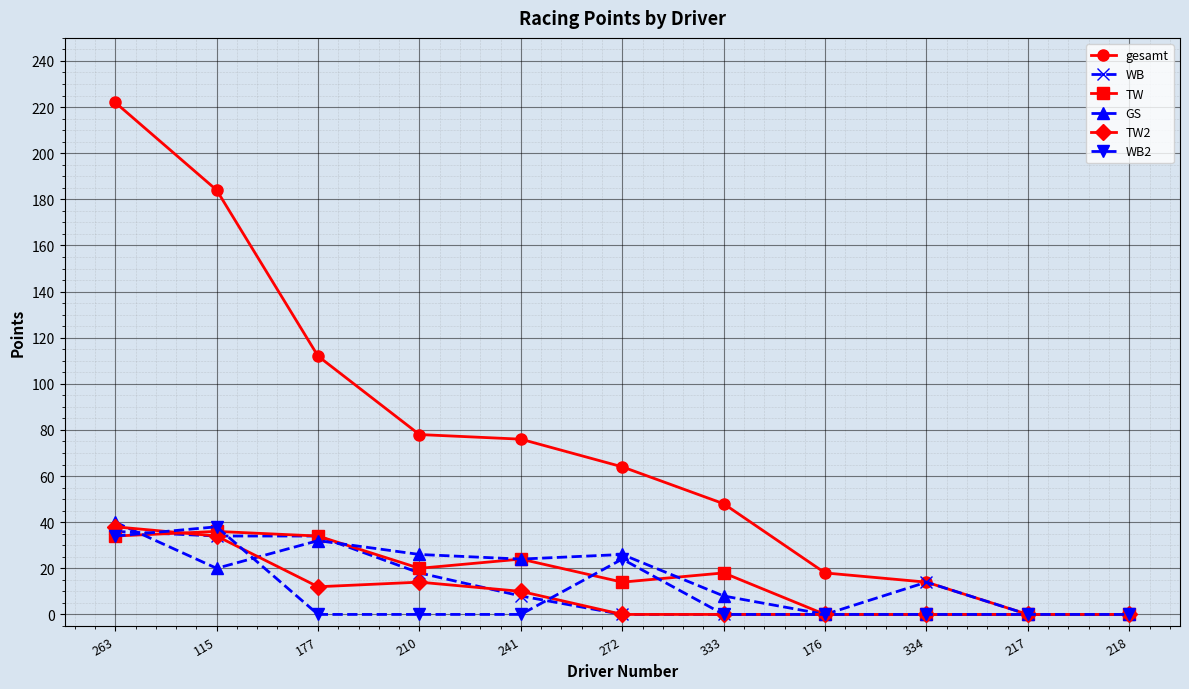

What are all the series names shown in the legend?

gesamt, WB, TW, GS, TW2, WB2